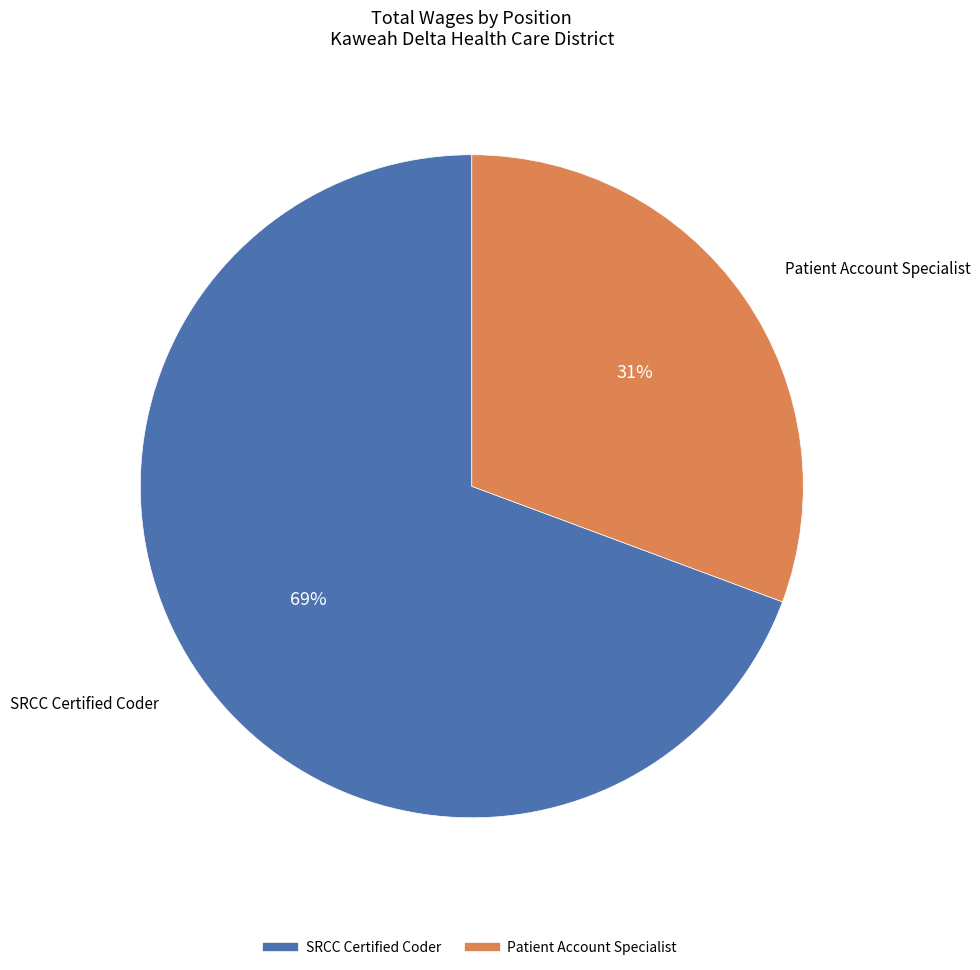

What is the majority slice?

SRCC Certified Coder